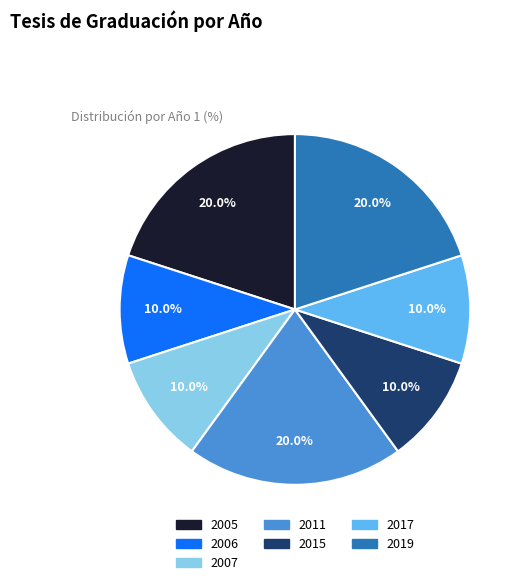

How much of the chart is everything except 2015?

90.0%